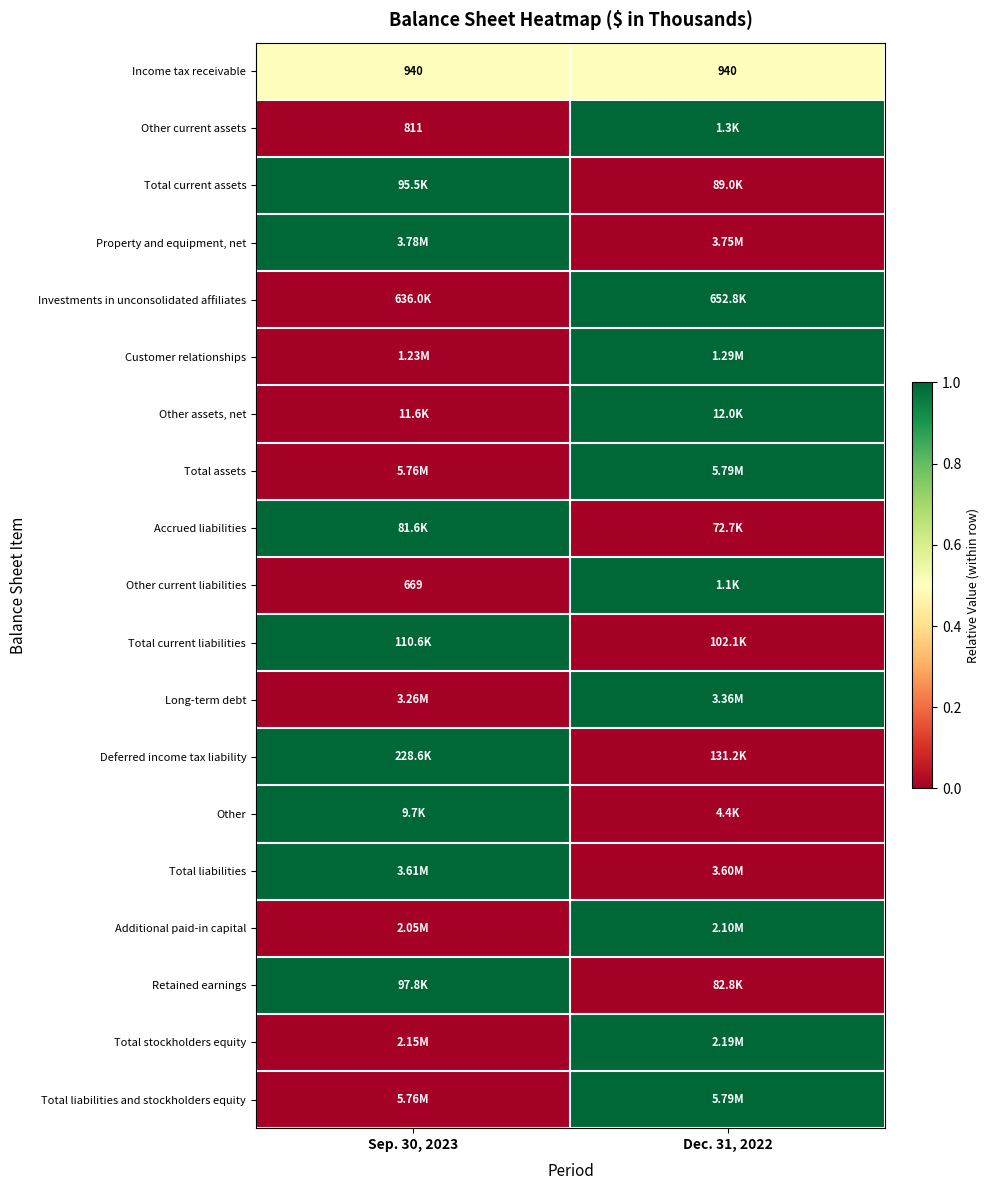

Read the Deferred income tax liability value at Sep. 30, 2023.

1.0